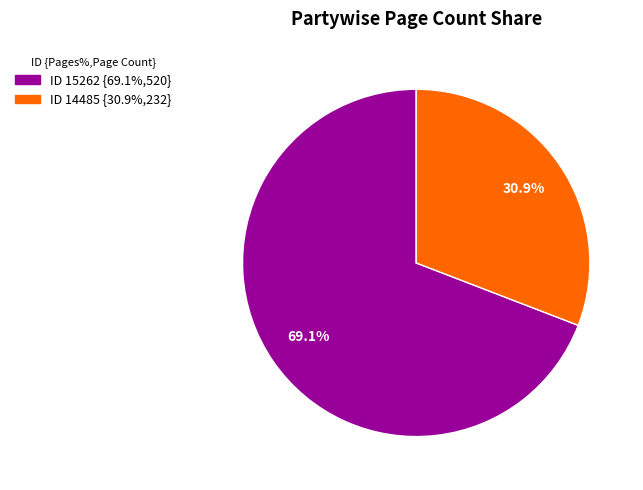

Does any single category account for the majority?

Yes